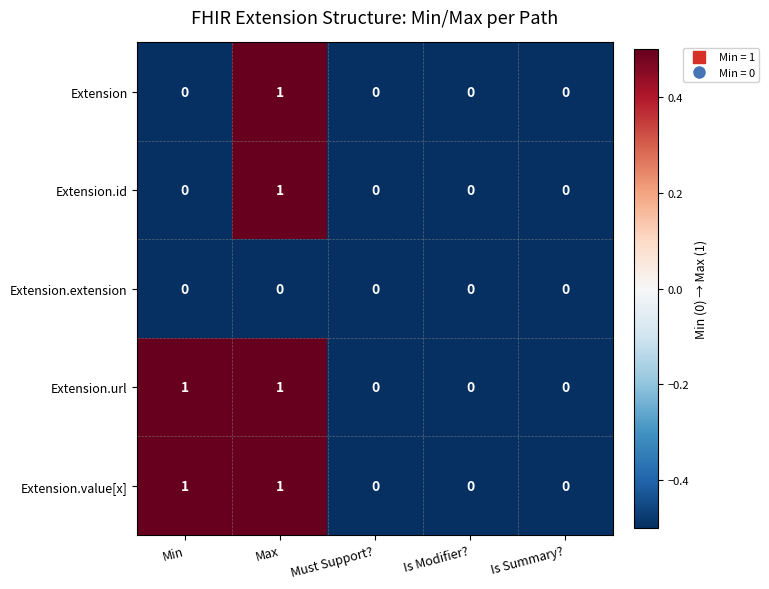

What is the total value across all series at Is Summary??

0